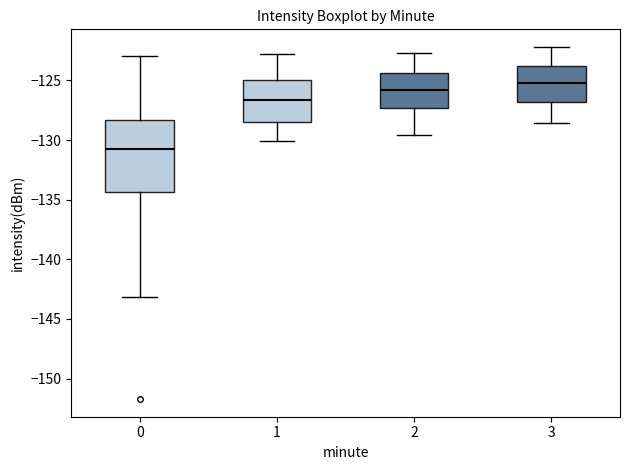

Which box is the tallest, from its lower edge to its upper edge?

0